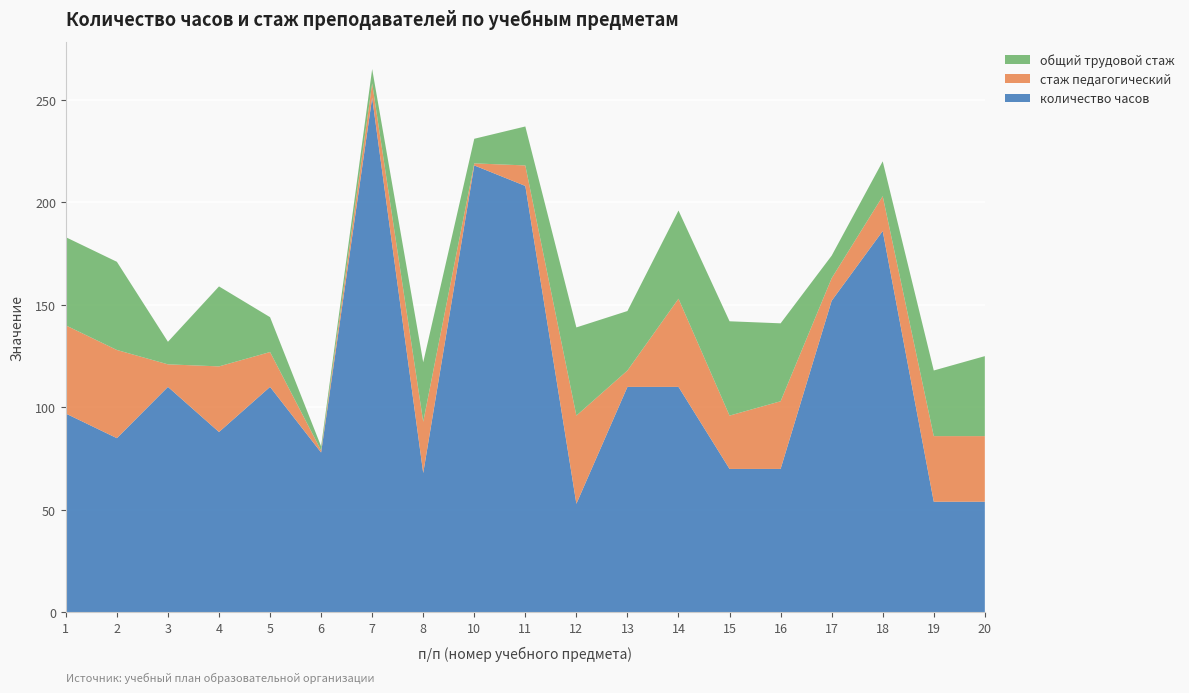

Reading right to left, extract all data points from this chart.

количество часов: 20=54	19=54	18=186	17=152	16=70	15=70	14=110	13=110	12=53	11=208	10=218	8=68	7=251	6=78	5=110	4=88	3=110	2=85	1=97
стаж педагогический: 20=32	19=32	18=17	17=11	16=33	15=26	14=43	13=8	12=43	11=10	10=1	8=25	7=7	6=1	5=17	4=32	3=11	2=43	1=43
общий трудовой стаж: 20=39	19=32	18=17	17=11	16=38	15=46	14=43	13=29	12=43	11=19	10=12	8=29	7=7	6=2	5=17	4=39	3=11	2=43	1=43